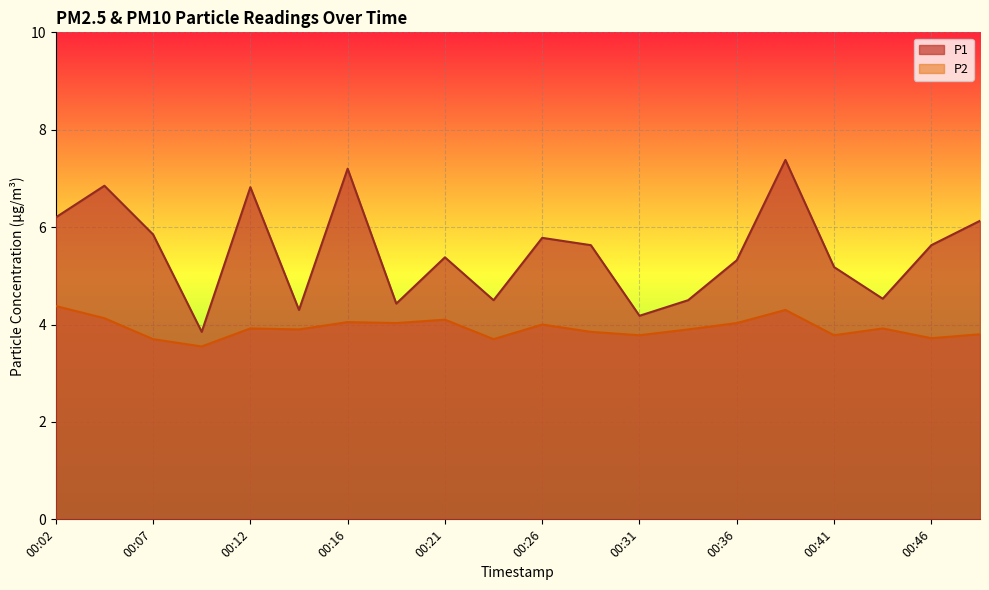

Rank the categories by P1 value from lowest to highest.

00:09, 00:31, 00:14, 00:19, 00:24, 00:33, 00:43, 00:41, 00:36, 00:21, 00:29, 00:46, 00:26, 00:07, 00:48, 00:02, 00:12, 00:04, 00:16, 00:38